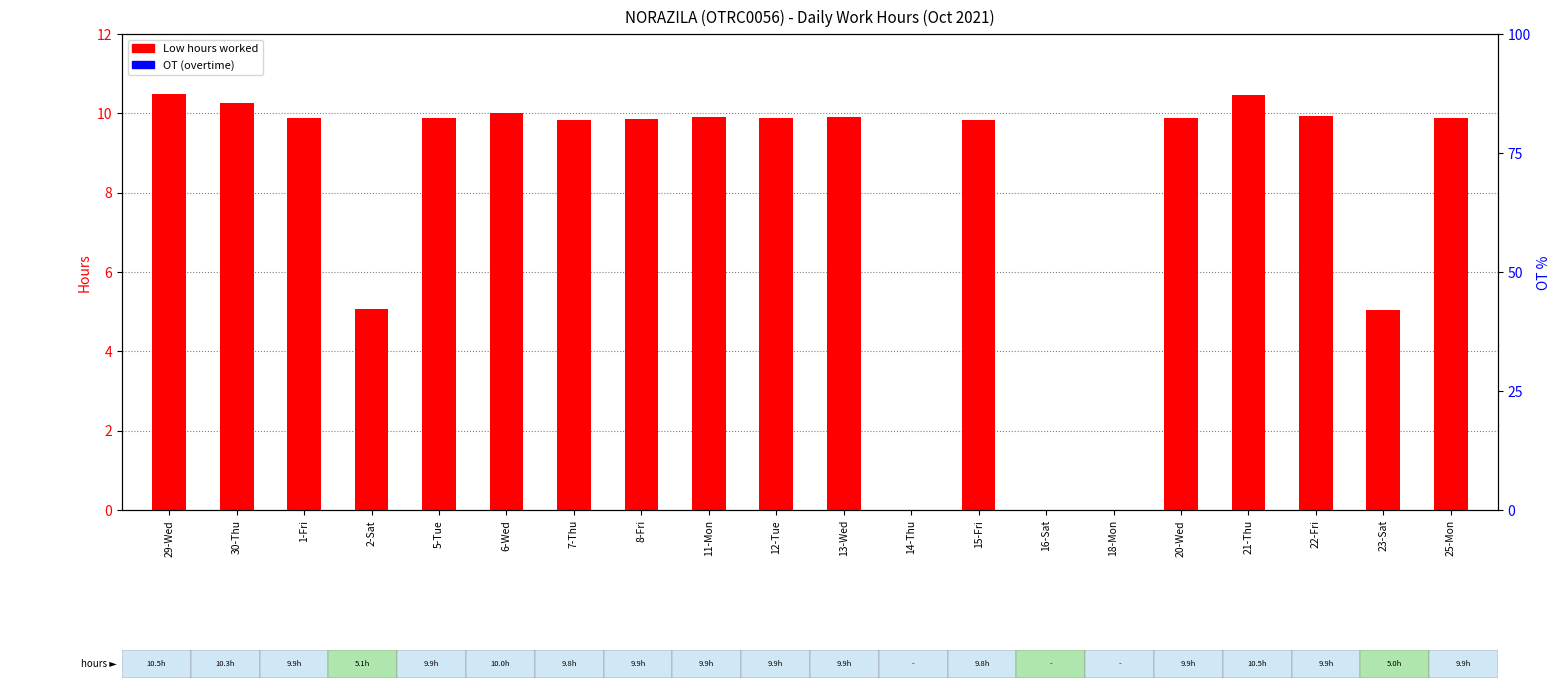

How many values in Low (hours) are above zero?

17